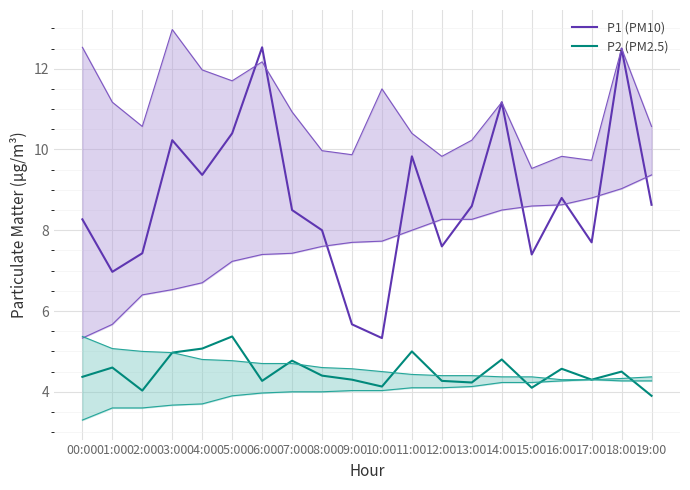

What is the minimum value for P2 (PM2.5)?

3.9